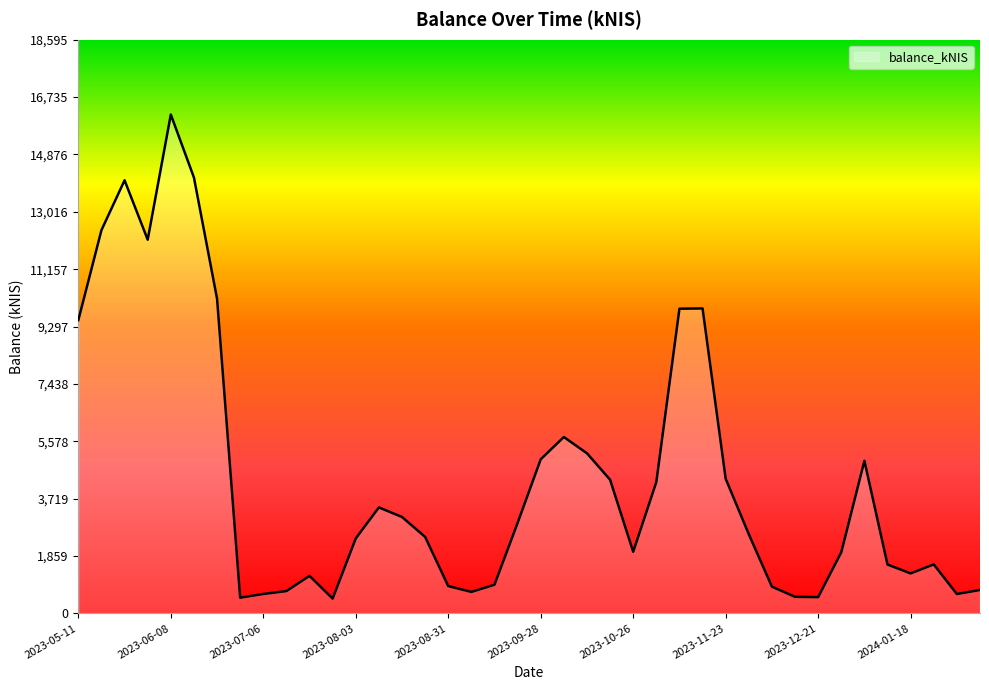

What is the greatest value displayed?

16170.0